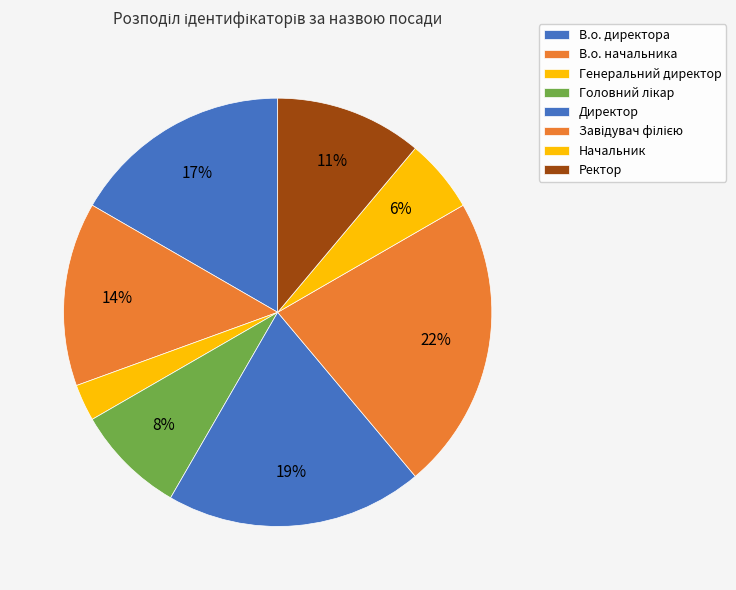

How many segments does this pie chart have?

8